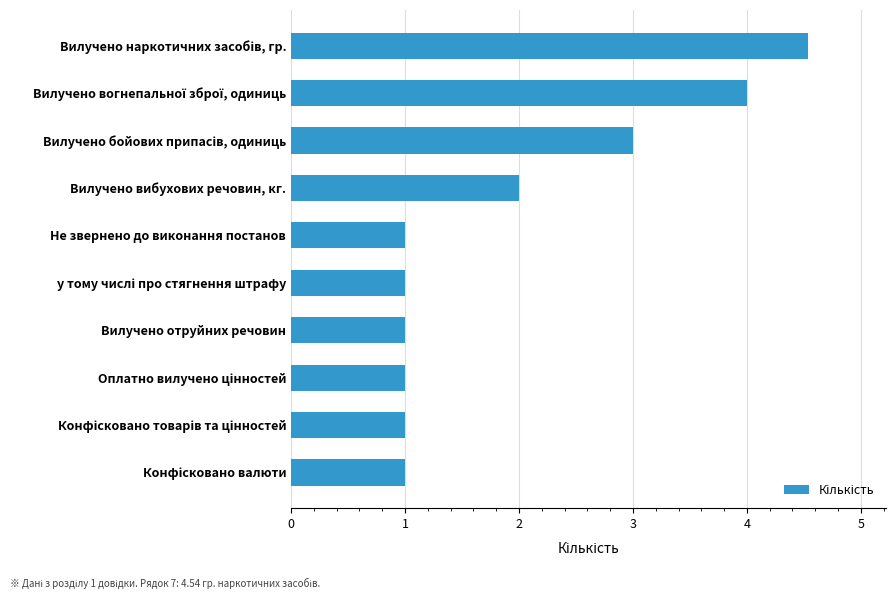

What is the change in value from Не звернено до виконання постанов to Вилучено вибухових речовин, кг.?

+1.0